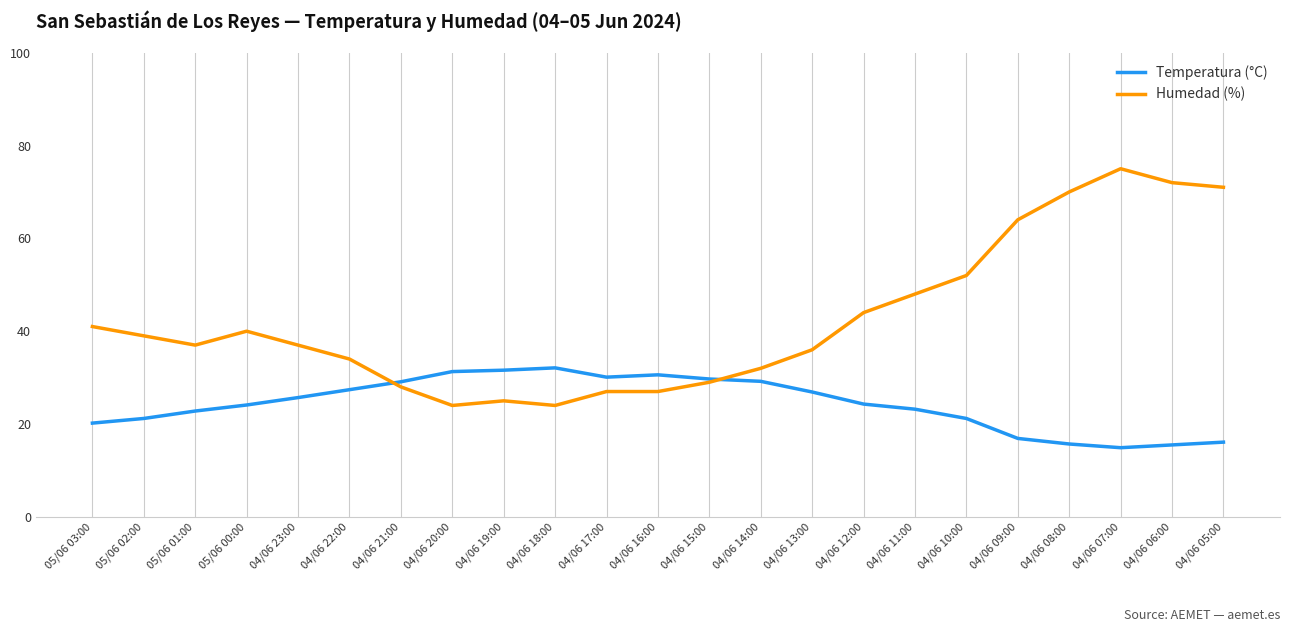

What position from the left is 04/06 22:00?

6